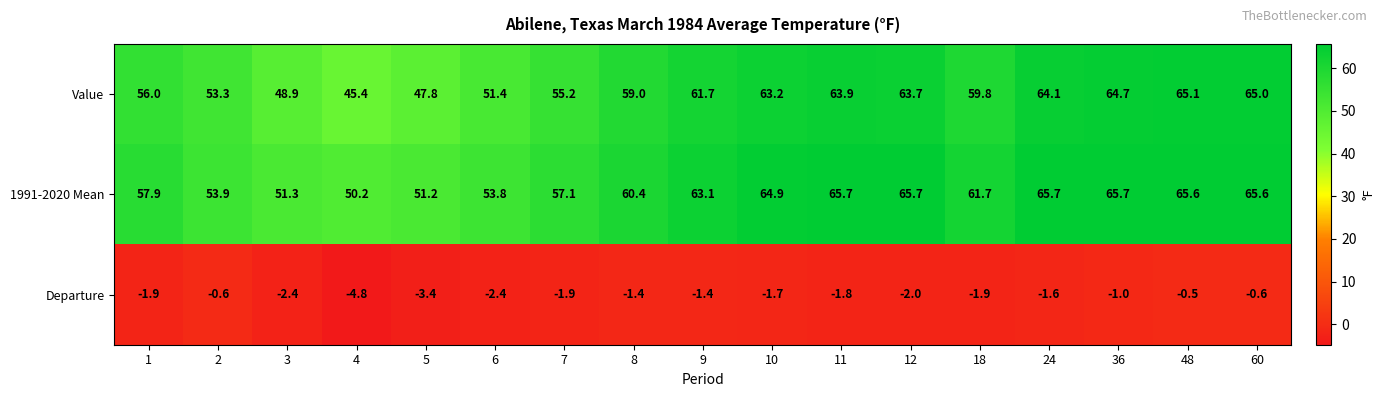

The Departure series shows -5.2 at 5. True or false?

False